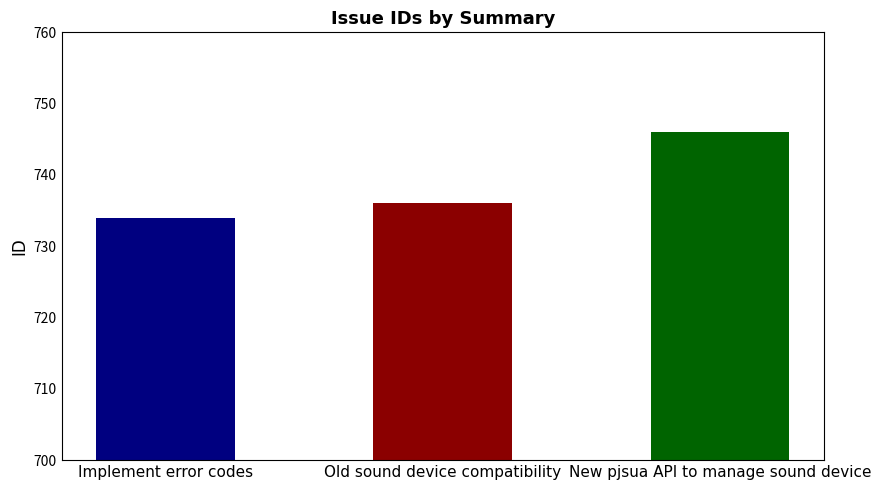

Approximately how many times larger is the value at New pjsua API to manage sound device compared to Implement error codes?

1.0